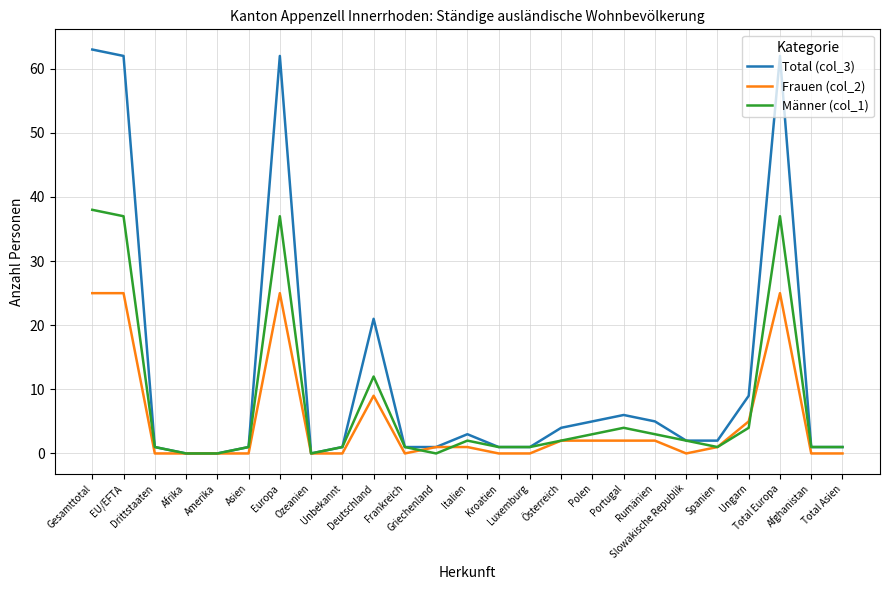

Reading left to right, transcribe all the data shown in this chart.

Total (col_3): 63	62	1	0	0	1	62	0	1	21	1	1	3	1	1	4	5	6	5	2	2	9	62	1	1
Frauen (col_2): 25	25	0	0	0	0	25	0	0	9	0	1	1	0	0	2	2	2	2	0	1	5	25	0	0
Männer (col_1): 38	37	1	0	0	1	37	0	1	12	1	0	2	1	1	2	3	4	3	2	1	4	37	1	1